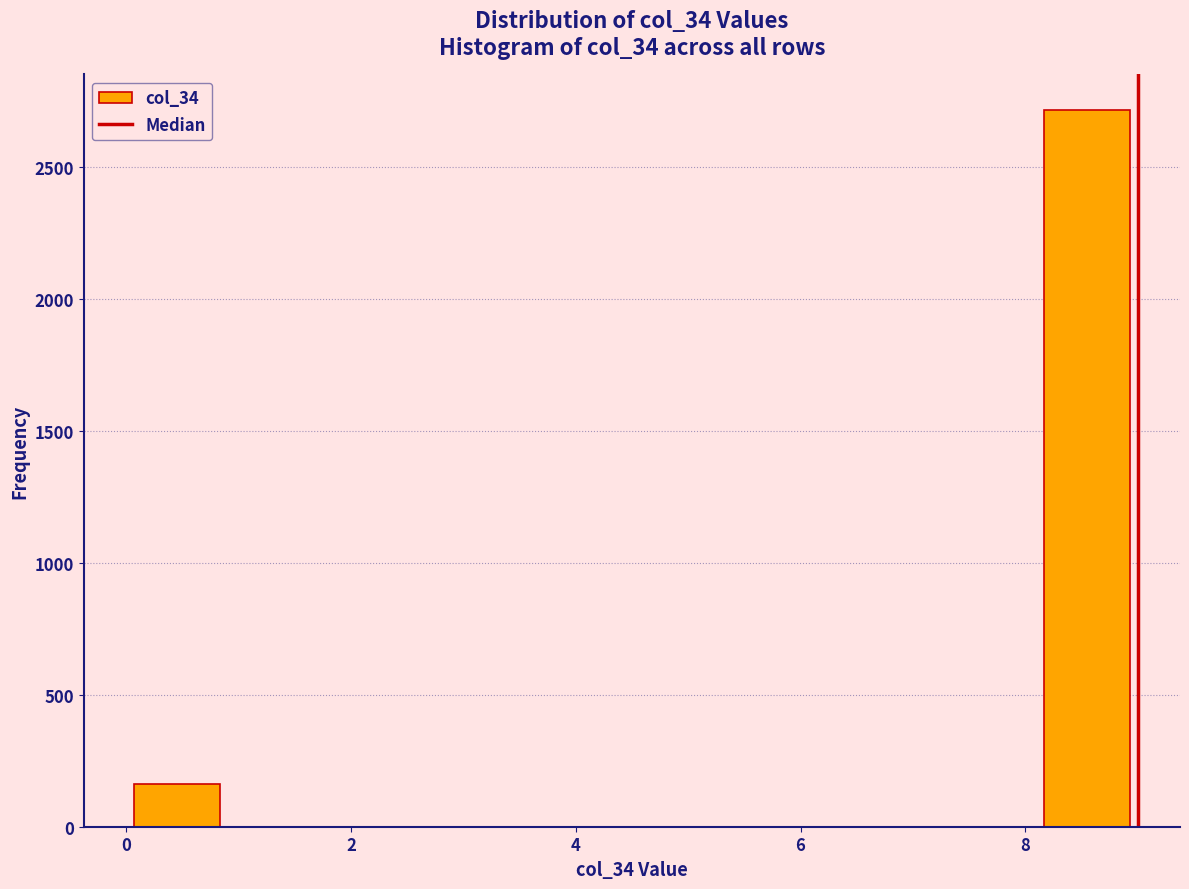

How tall is the bar that spans 0.0 to 0.9 on the x-axis? Neither the bar edges nor the heights are printed on the chart, so give them approximately, as read against the axes.

150